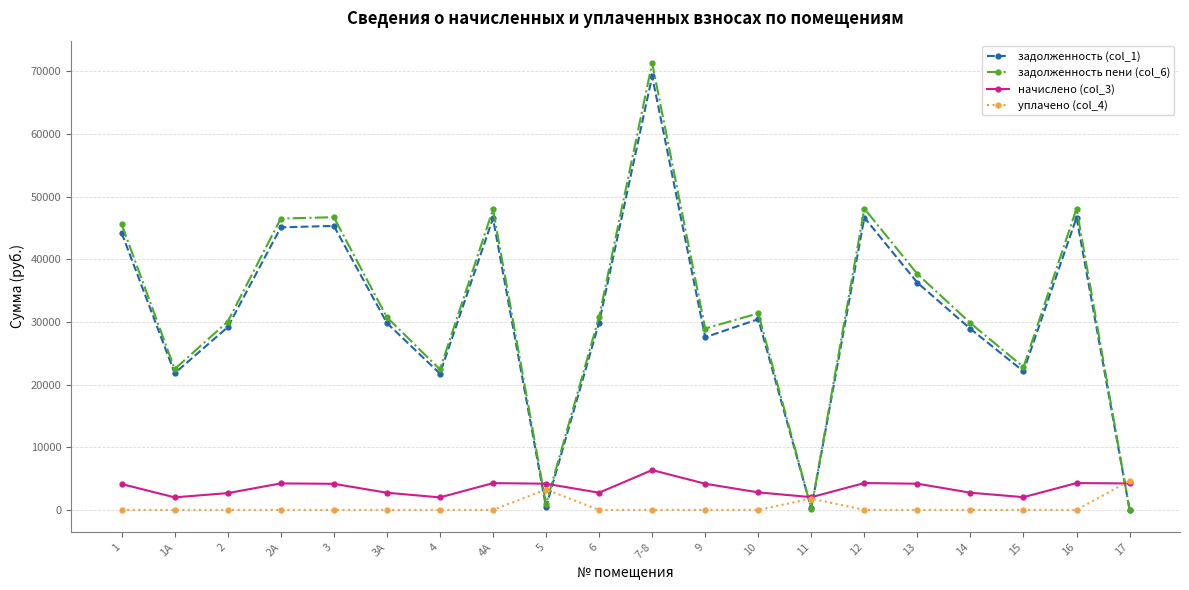

How many intersections are there between задолженность пени (col_6) and уплачено (col_4)?

5